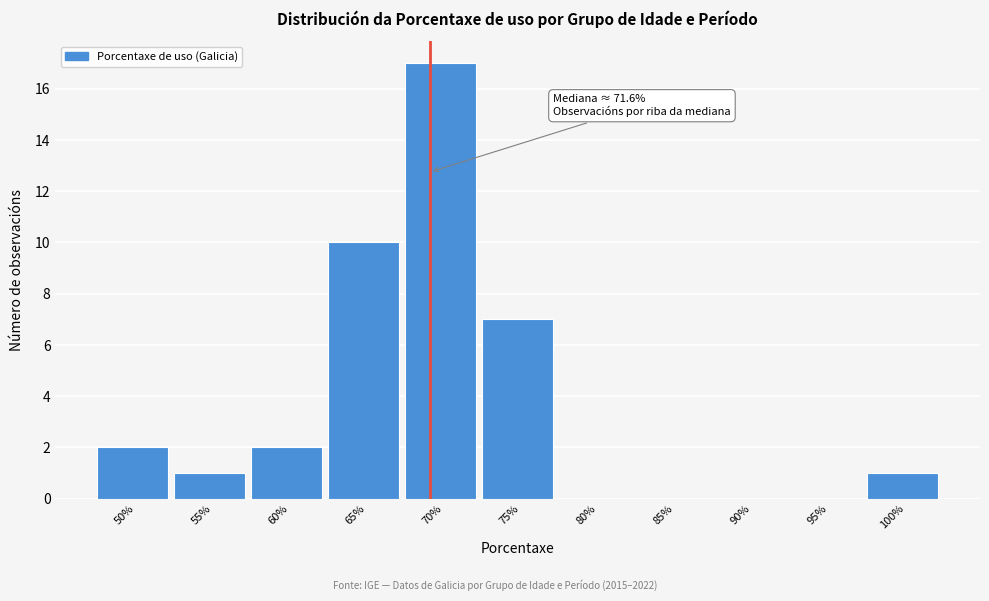

Reading left to right, list all the values displayed in this chart.

50%=2	55%=1	60%=2	65%=10	70%=17	75%=7	80%=0	85%=0	90%=0	95%=0	100%=1